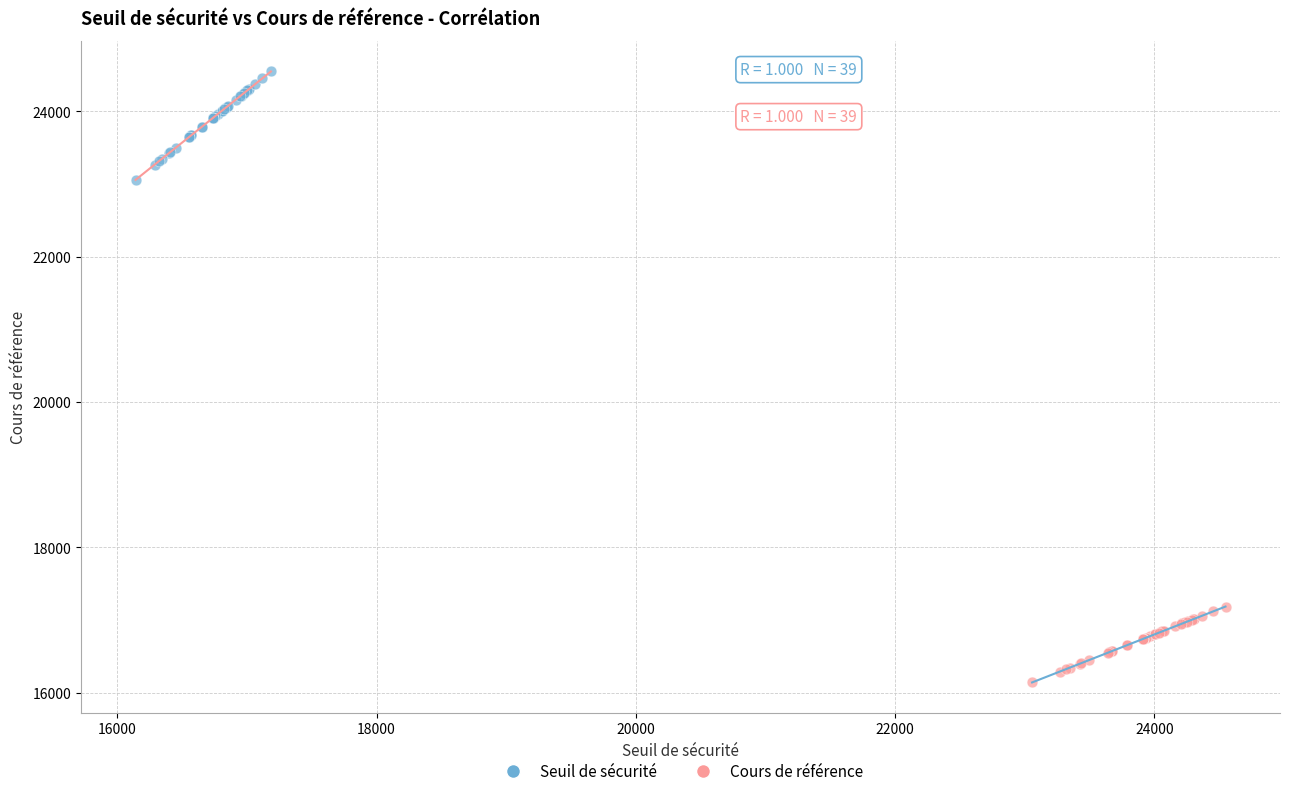

Which series contains the highest Y value?

Seuil de sécurité